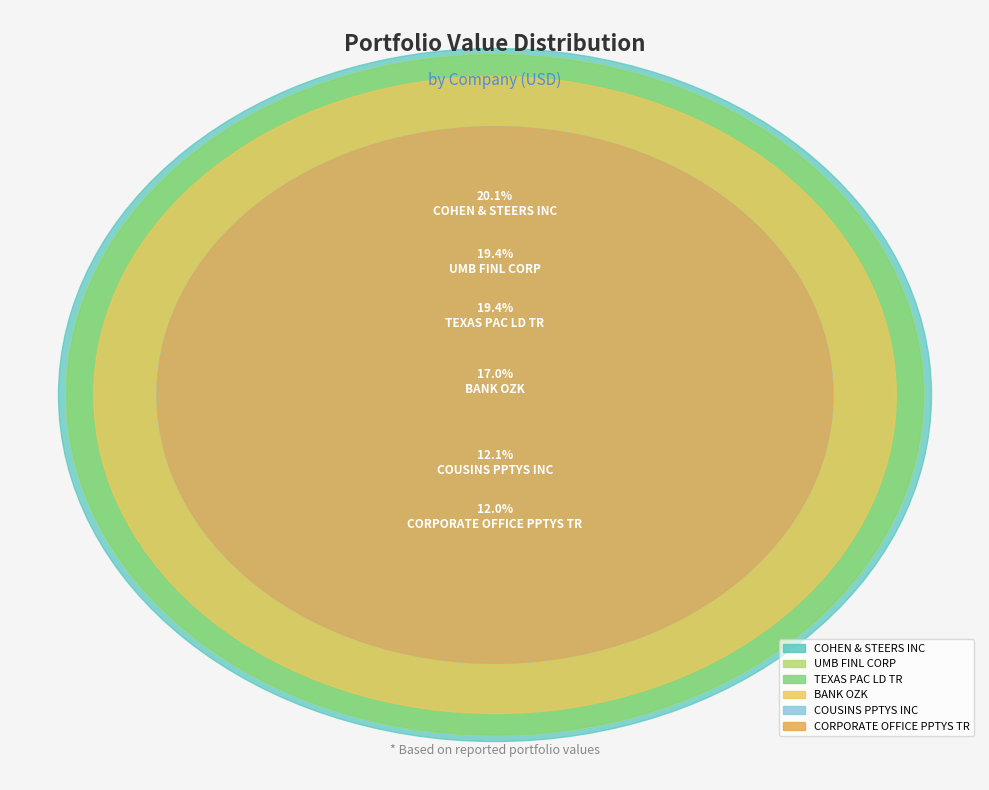

Rank the categories by value from highest to lowest.

COHEN & STEERS INC, UMB FINL CORP, TEXAS PAC LD TR, BANK OZK, COUSINS PPTYS INC, CORPORATE OFFICE PPTYS TR